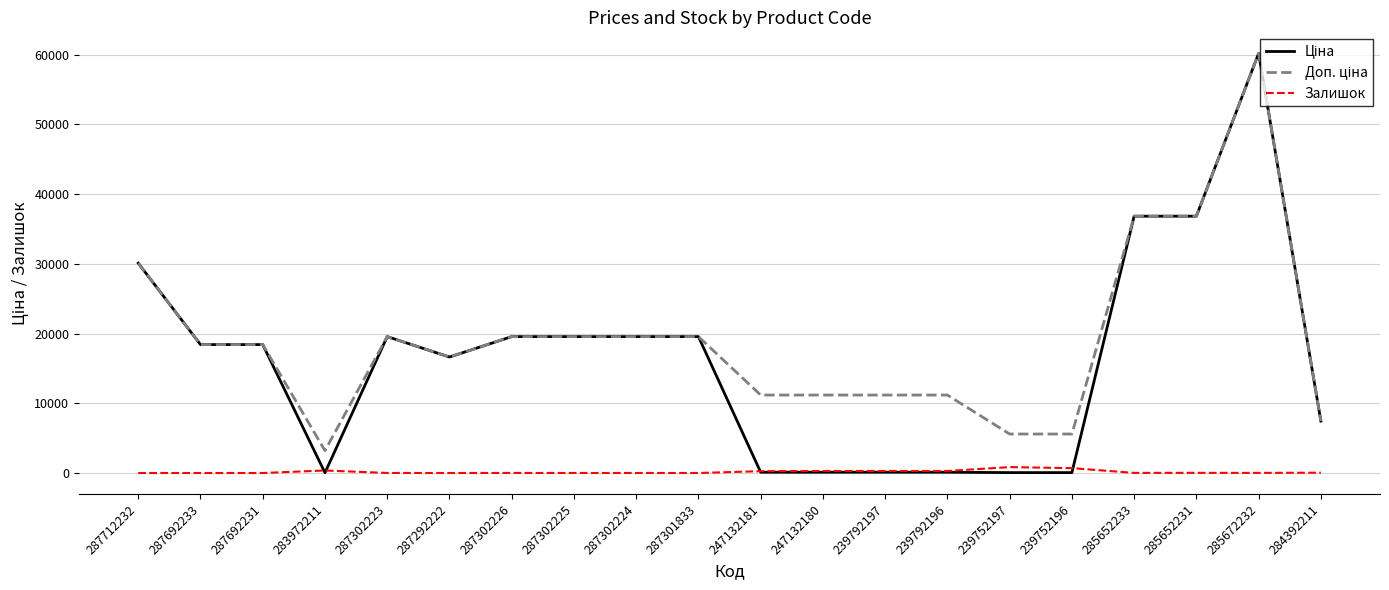

At which category is the sum across all series the highest?

285672232